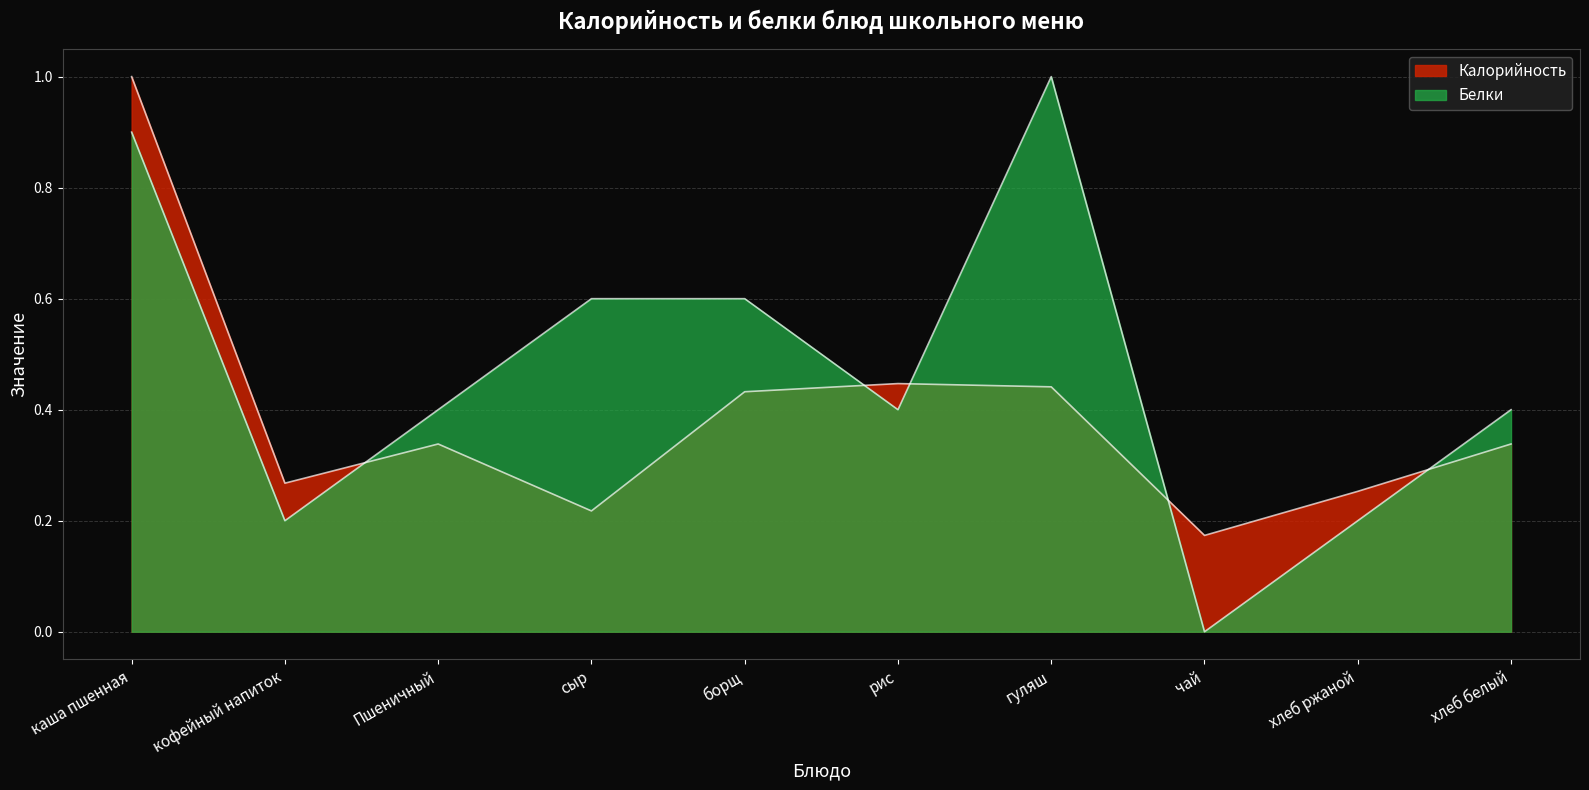

What position from the right is хлеб ржаной?

2